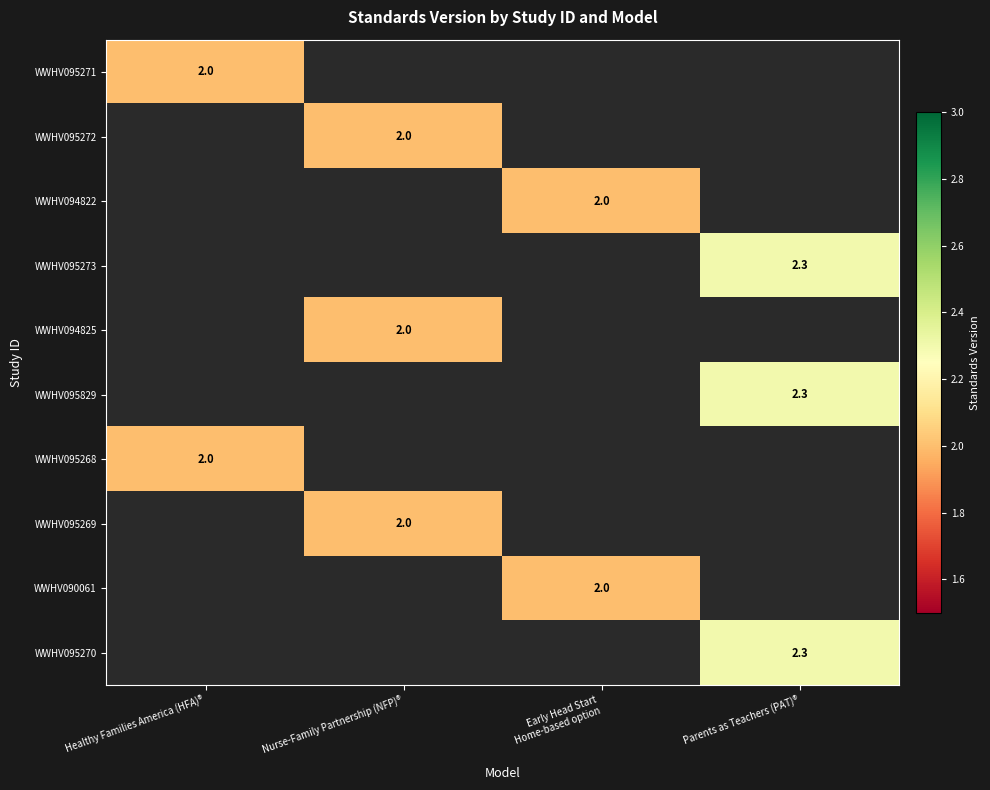

The WWHV095273 series shows 3.9 at Parents as Teachers (PAT)®. True or false?

False